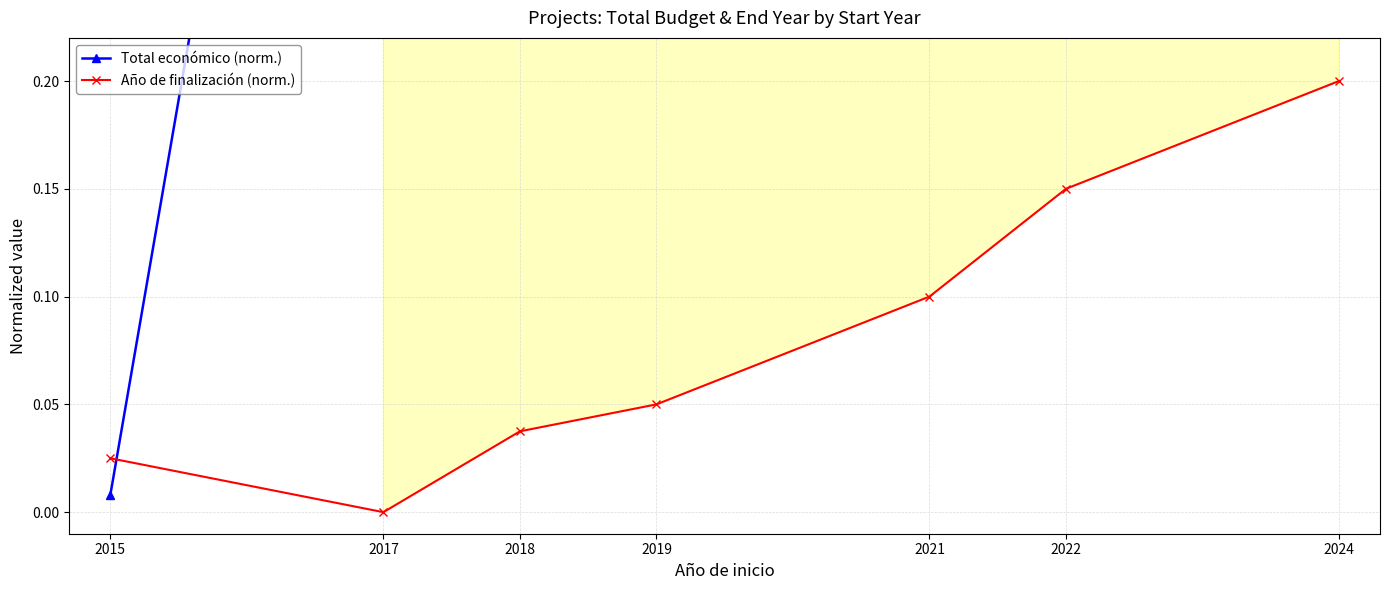

What is the sum of the Total económico (norm.) values at 2019 and 2015?

0.3